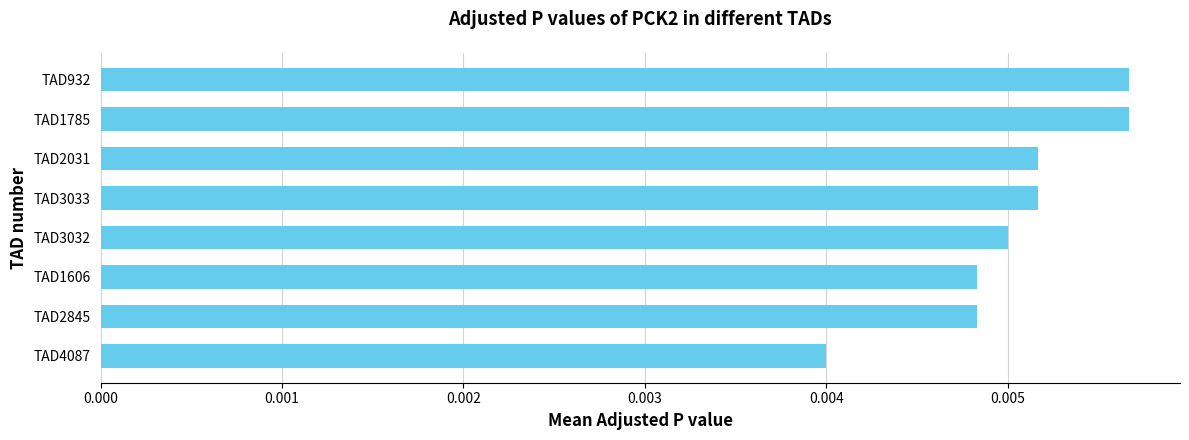

Which has a higher value, TAD1785 or TAD3032?

TAD1785